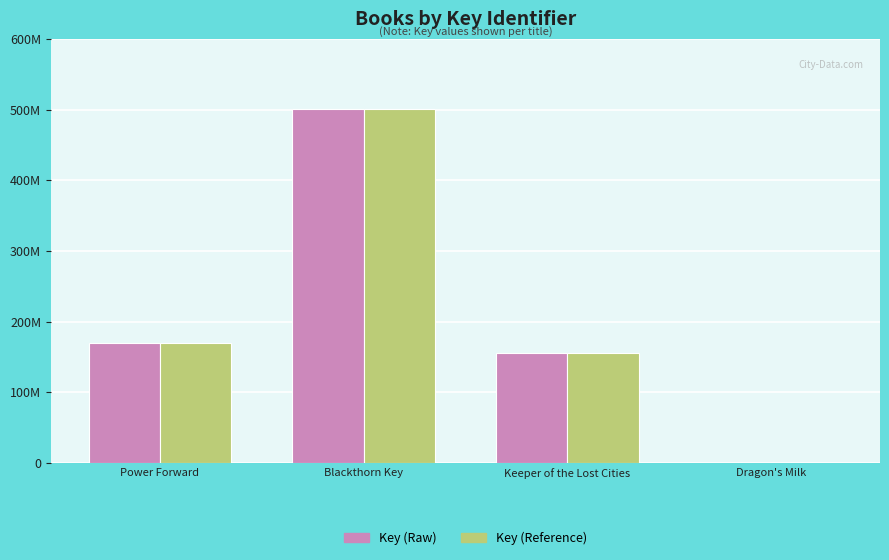

Does the chart contain stacked bars?

No